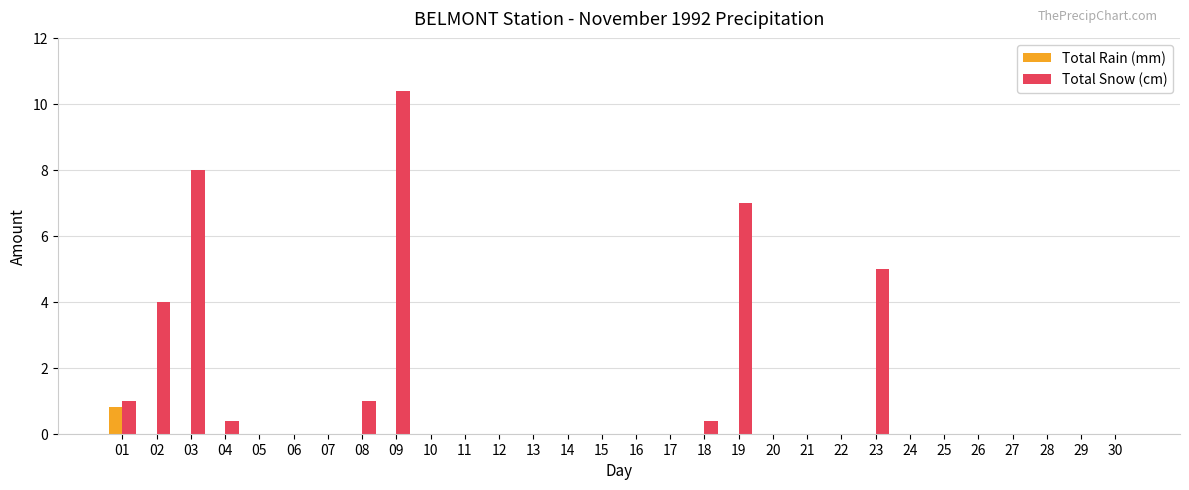

What is the sum of all Total Rain (mm) values?

0.8